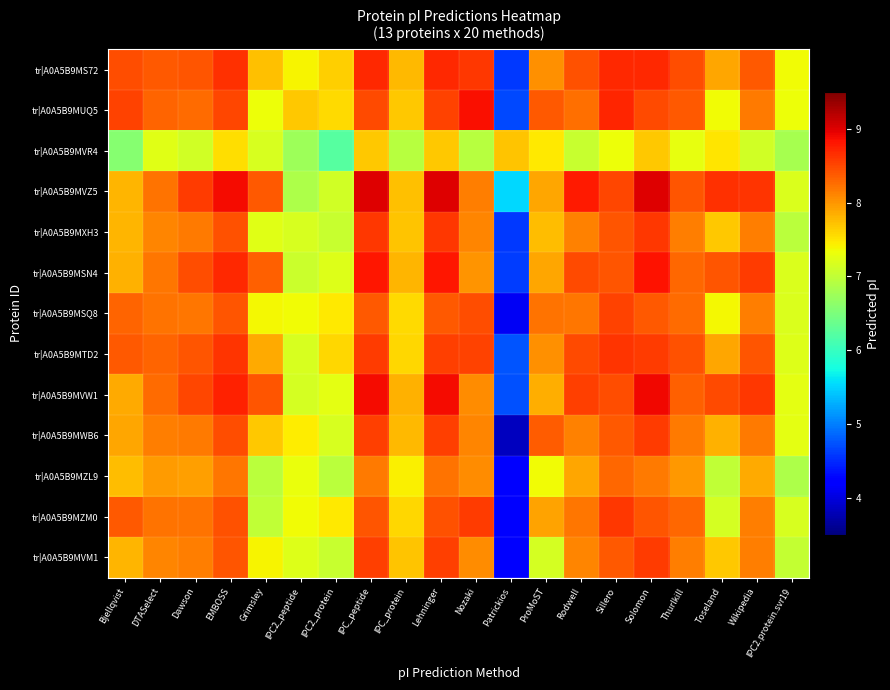

At which category does the chart reach its minimum across all series?

Patrickios